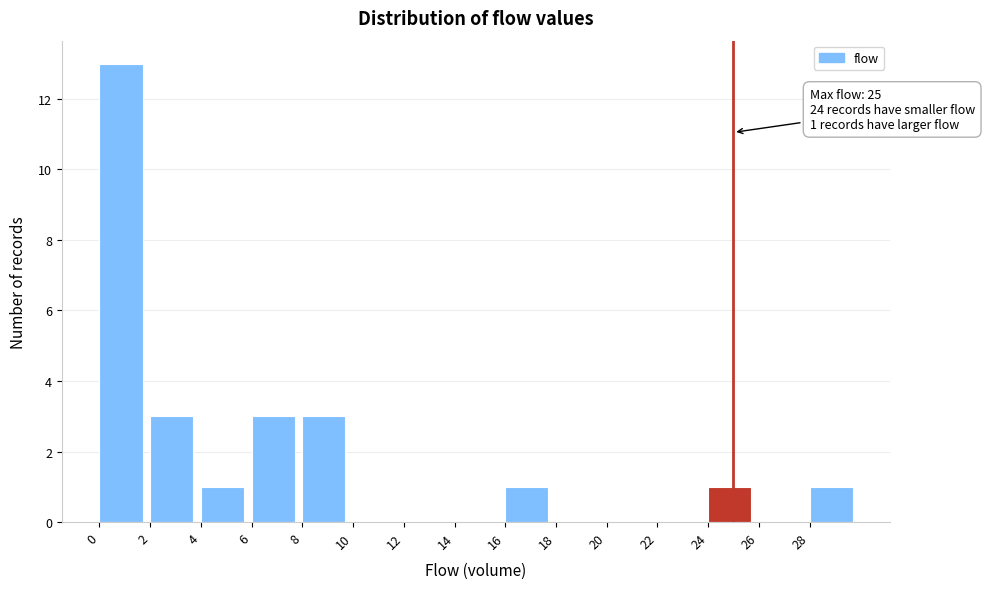

Over which range of the x-axis is the bar tallest?

0 to 2